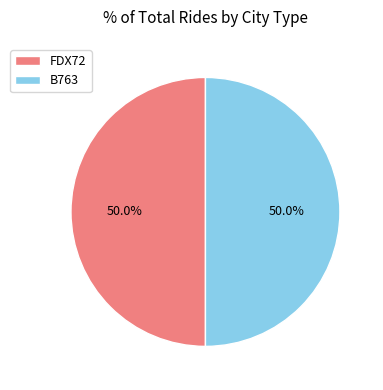

How much of the chart is everything except FDX72?

50.0%